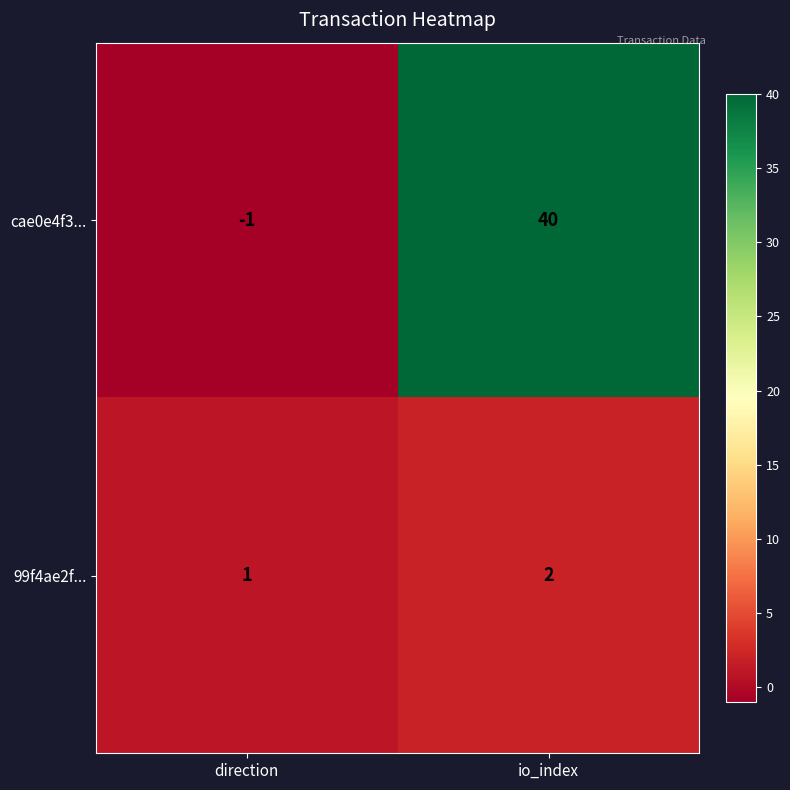

Reading left to right, list all the values displayed in this chart.

cae0e4f3...: direction=-1	io_index=40
99f4ae2f...: direction=1	io_index=2